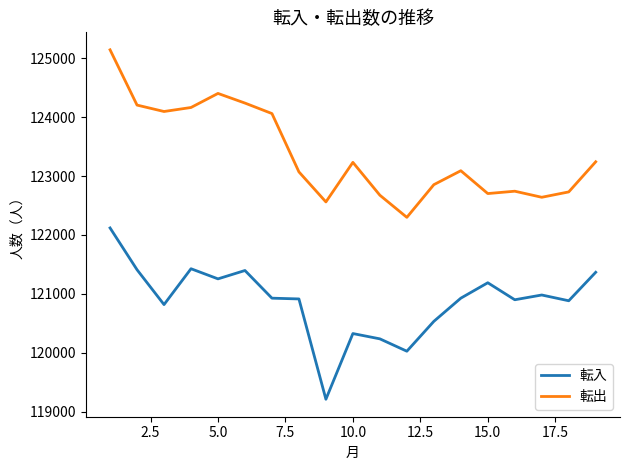

At how many categories does at least one series exceed 124313?

2